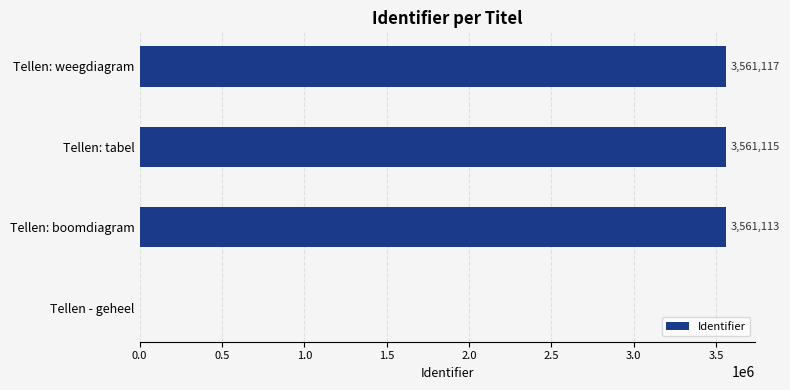

What is the change in value from Tellen - geheel to Tellen: boomdiagram?

+3561113